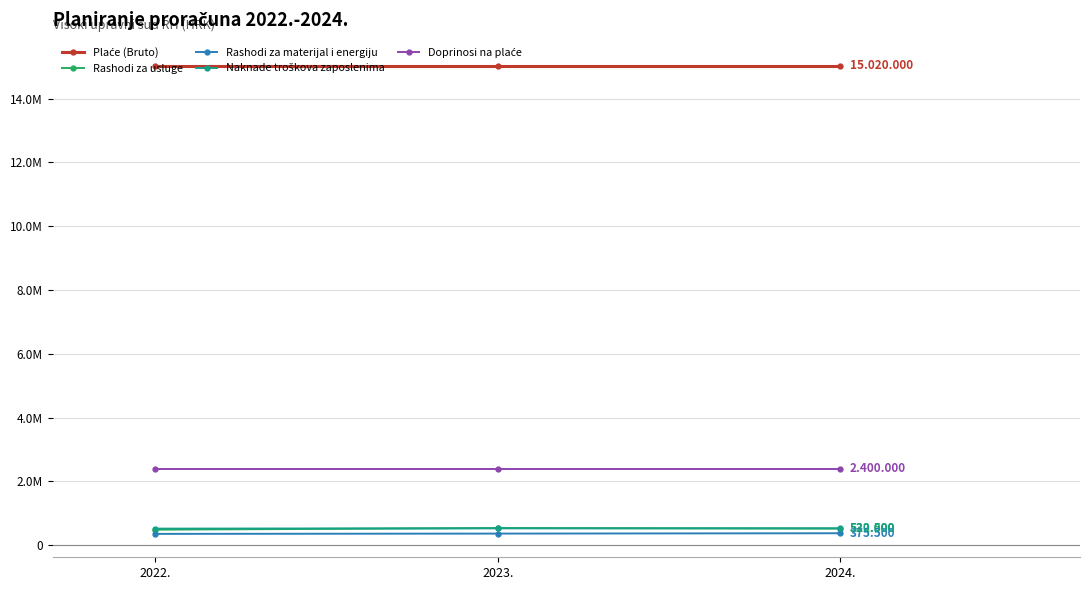

Between 2022. and 2024., which series saw the biggest shift?

Rashodi za usluge